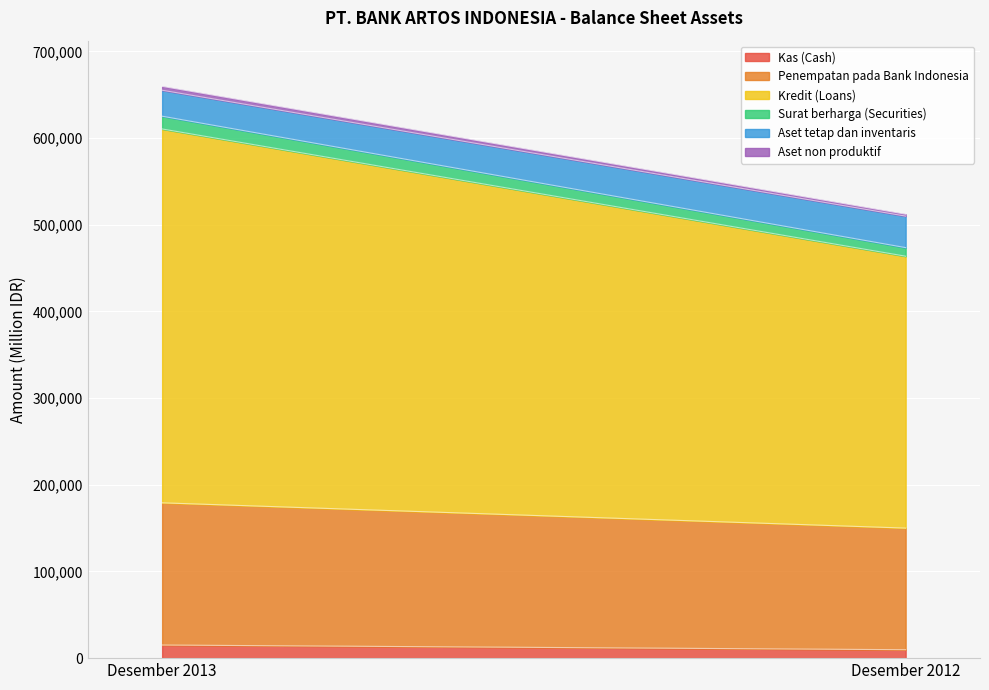

What is the sum of the Aset non produktif values at Desember 2013 and Desember 2012?

6592